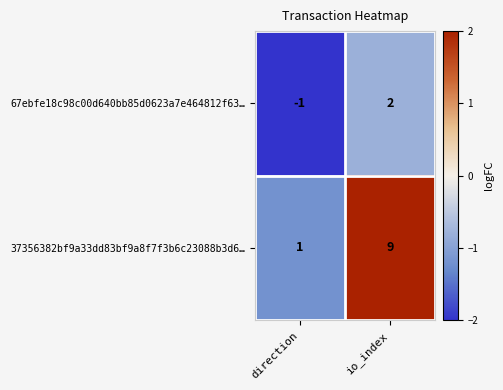

Which series changed the most between direction and io_index?

37356382bf9a33dd83bf9a8f7f3b6c23088b3d6…